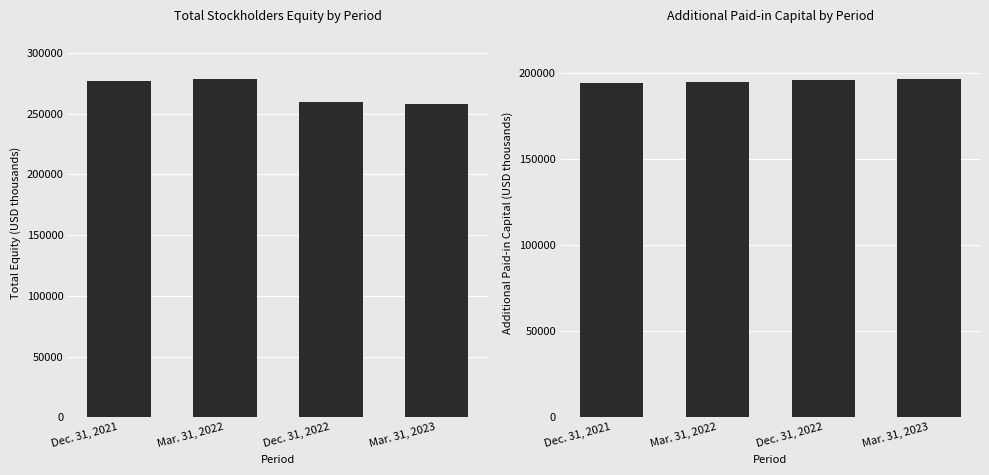

What is the sum of all Additional Paid-in Capital [Member] values?

781446